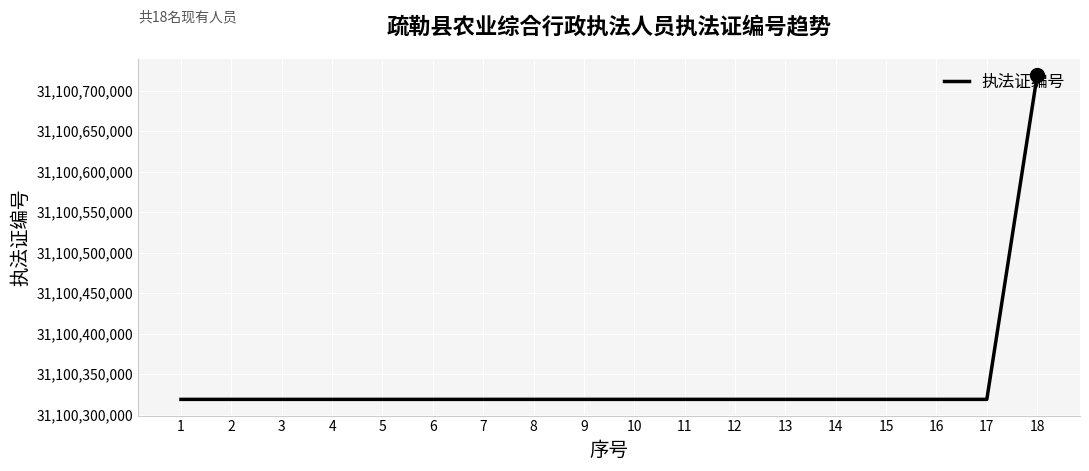

Is it true that the value at 1 is 31100319001?

True